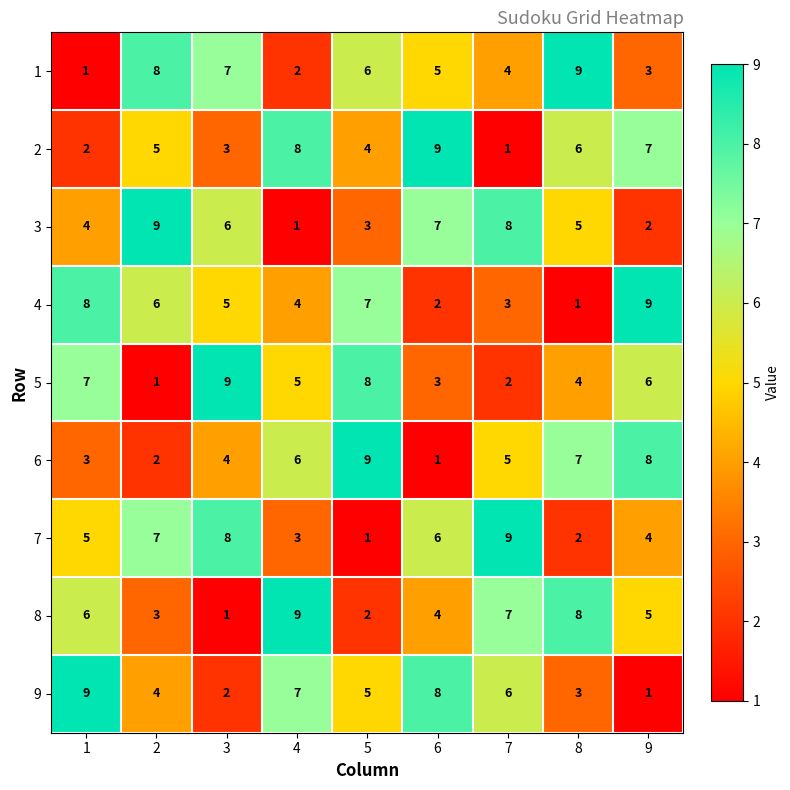

What is the spread (max minus min) of values at 3?

8